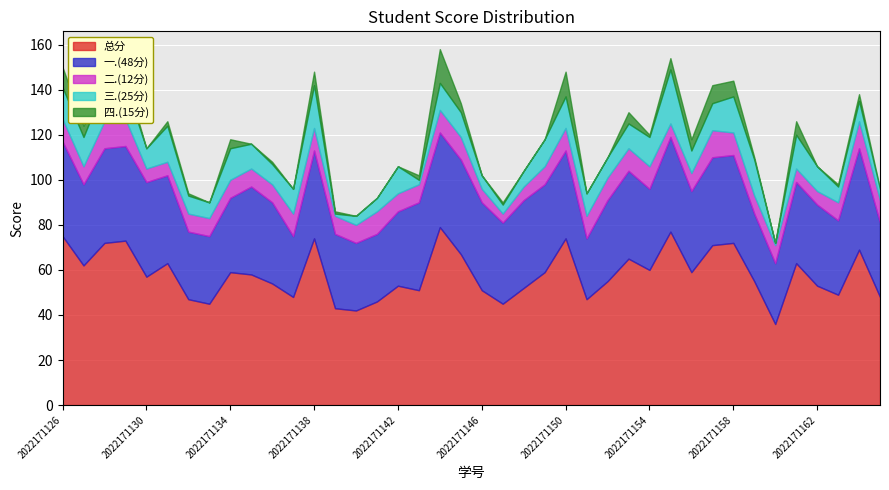

What is the value of the 四.(15分) point at the 29th from the left?

1